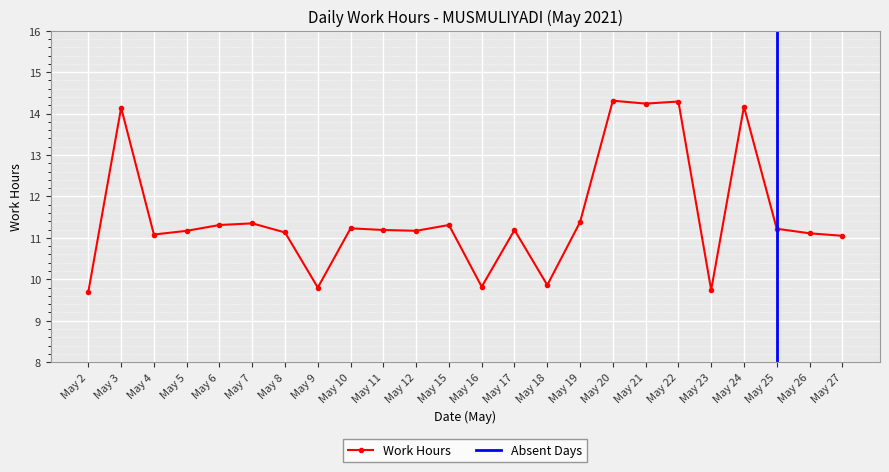

True or false: Work Hours has a value of 14.3 at May 20.

True